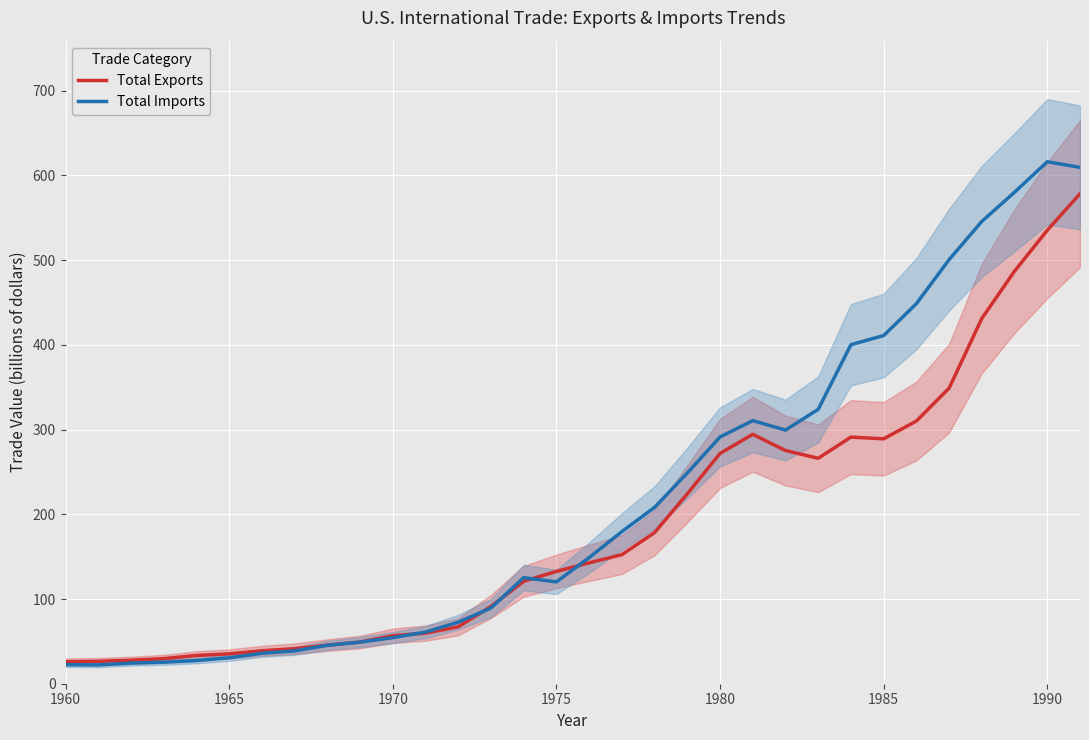

What is the minimum value for Total Imports?

22.2